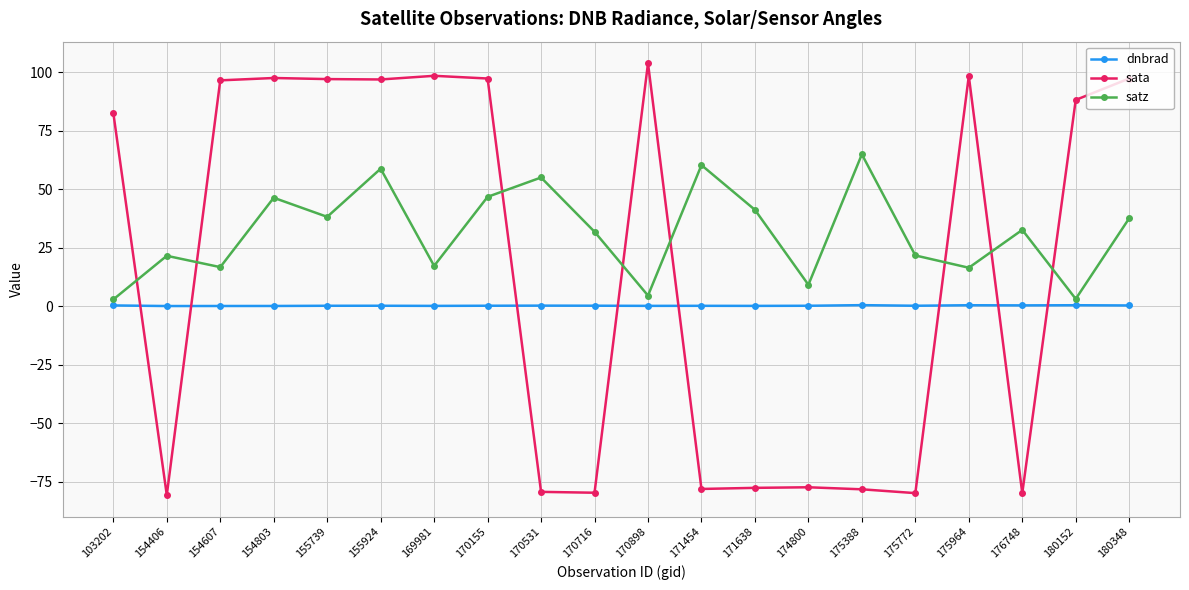

How many data points in sata are above 88?

10